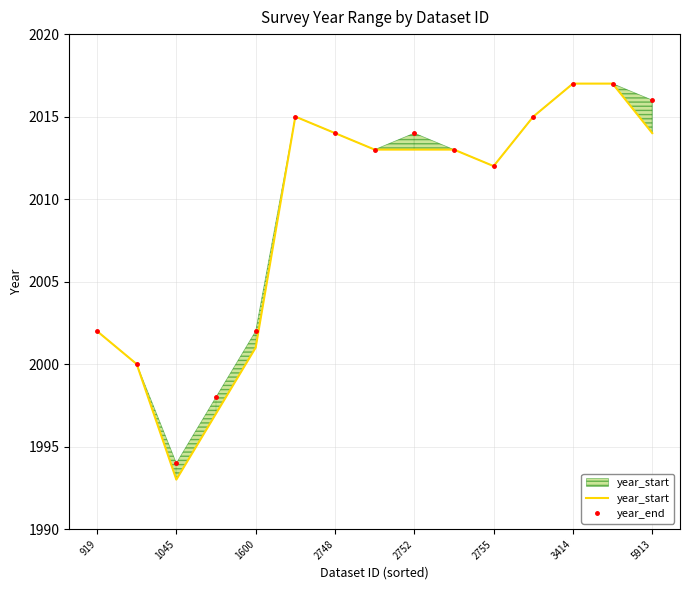

How many data points in year_start are less than 2013?

6